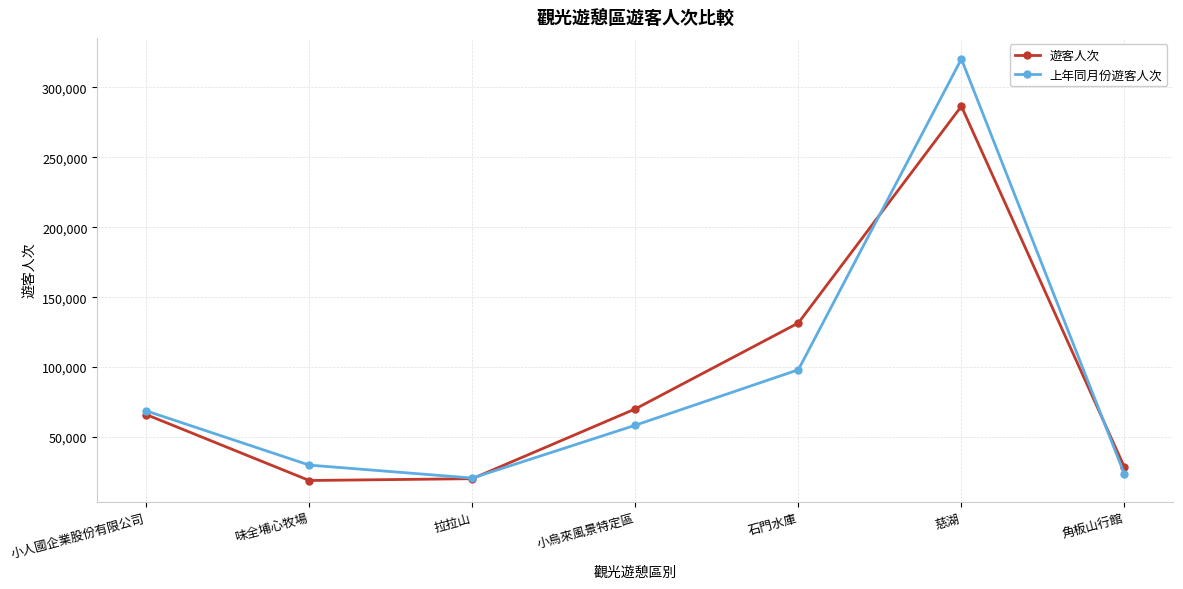

What is the label of the 3rd point from the left?

拉拉山